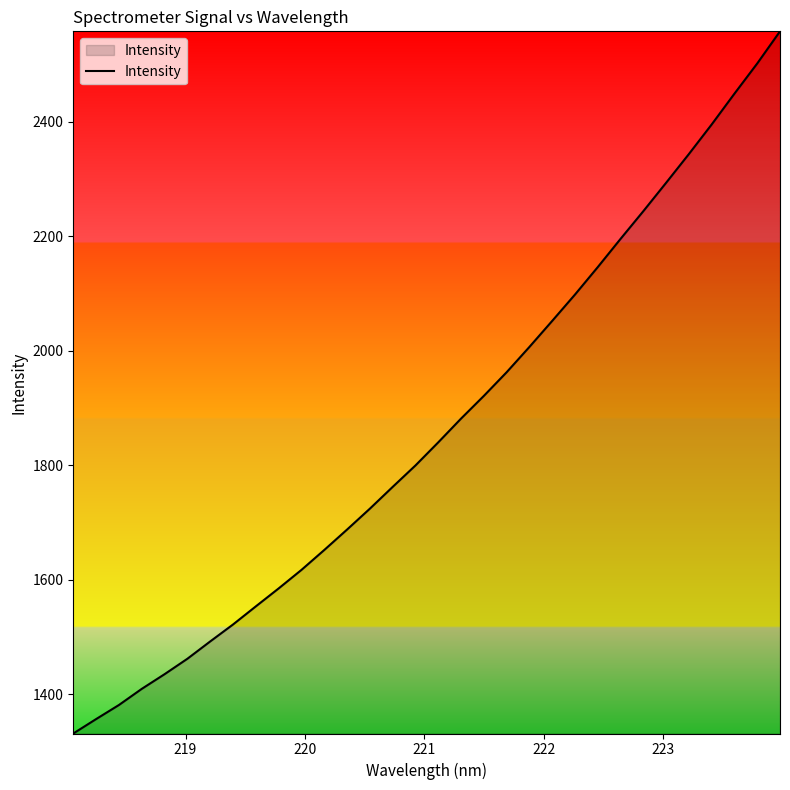

What is the minimum value shown in the chart?

1331.2